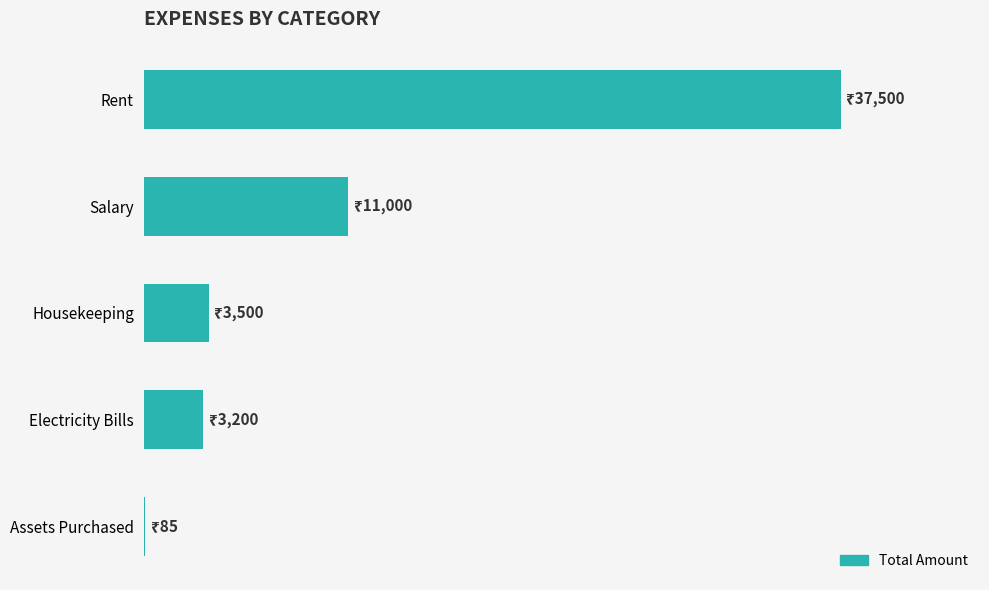

What is the difference between the maximum and minimum values?

37415